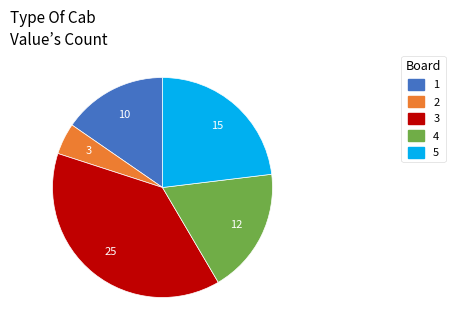

Is there any slice that represents more than half of the pie?

No